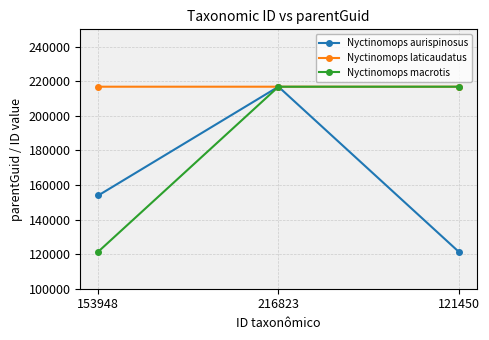

Between 216823 and 121450, which series saw the biggest shift?

Nyctinomops aurispinosus